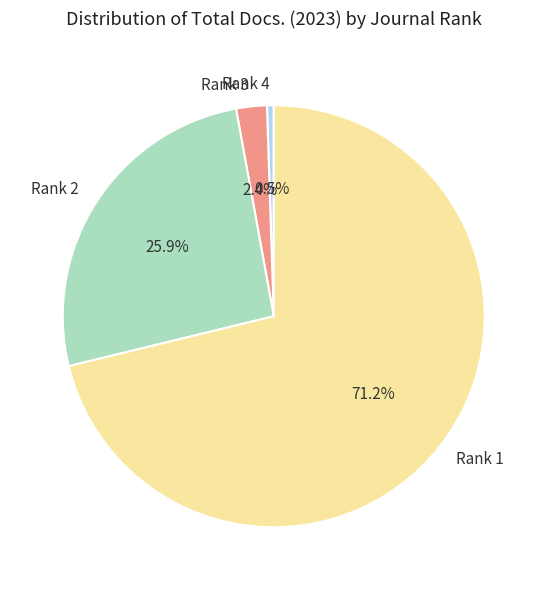

Combined, what portion of the pie is Rank 3 and Rank 2?

28.3%